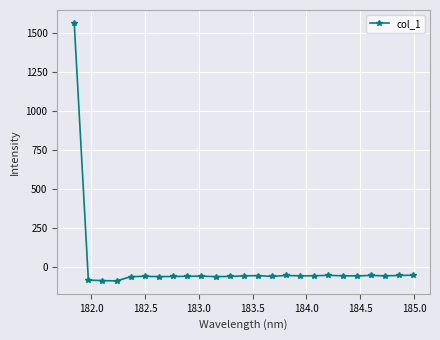

What is the average value?

3.5